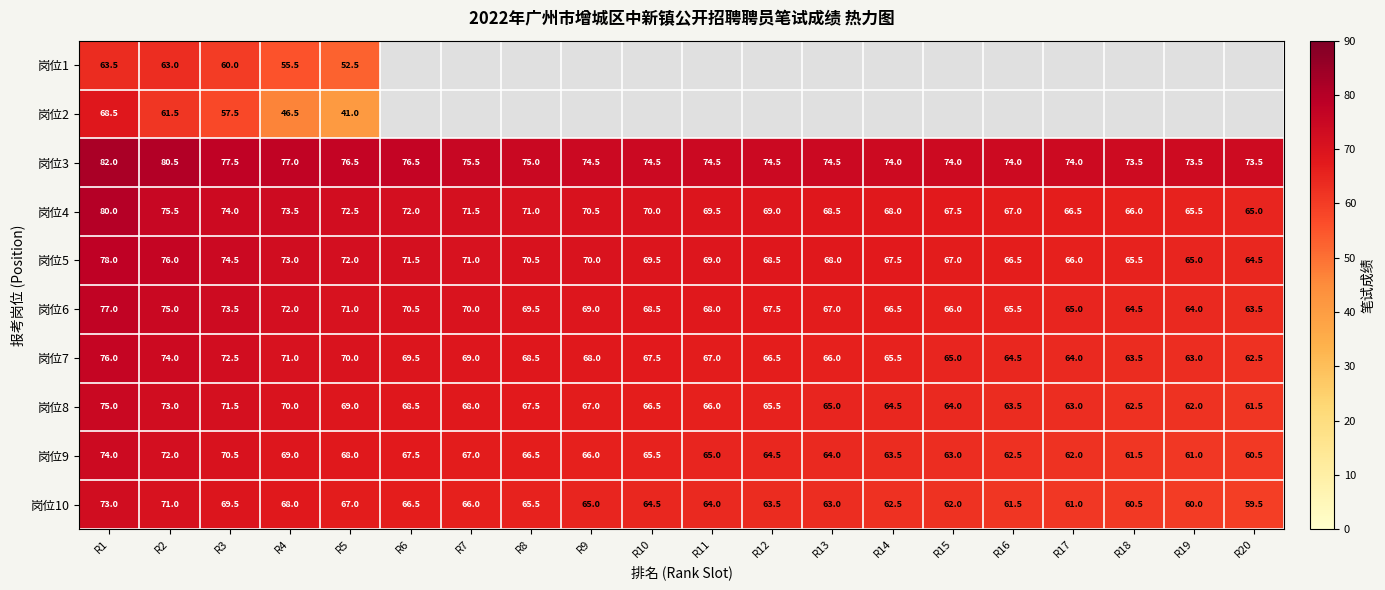

At which category does the chart reach its minimum across all series?

R5